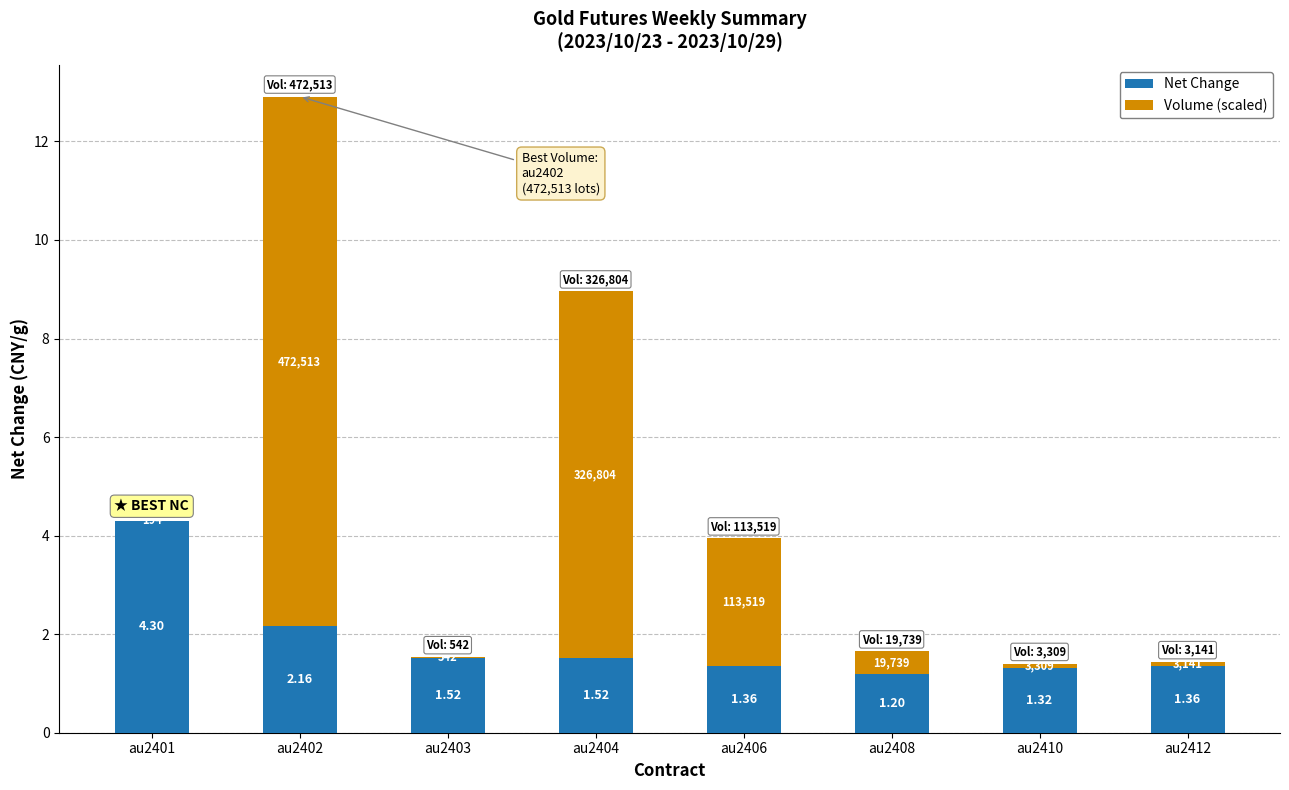

At which category is the sum across all series the highest?

au2402